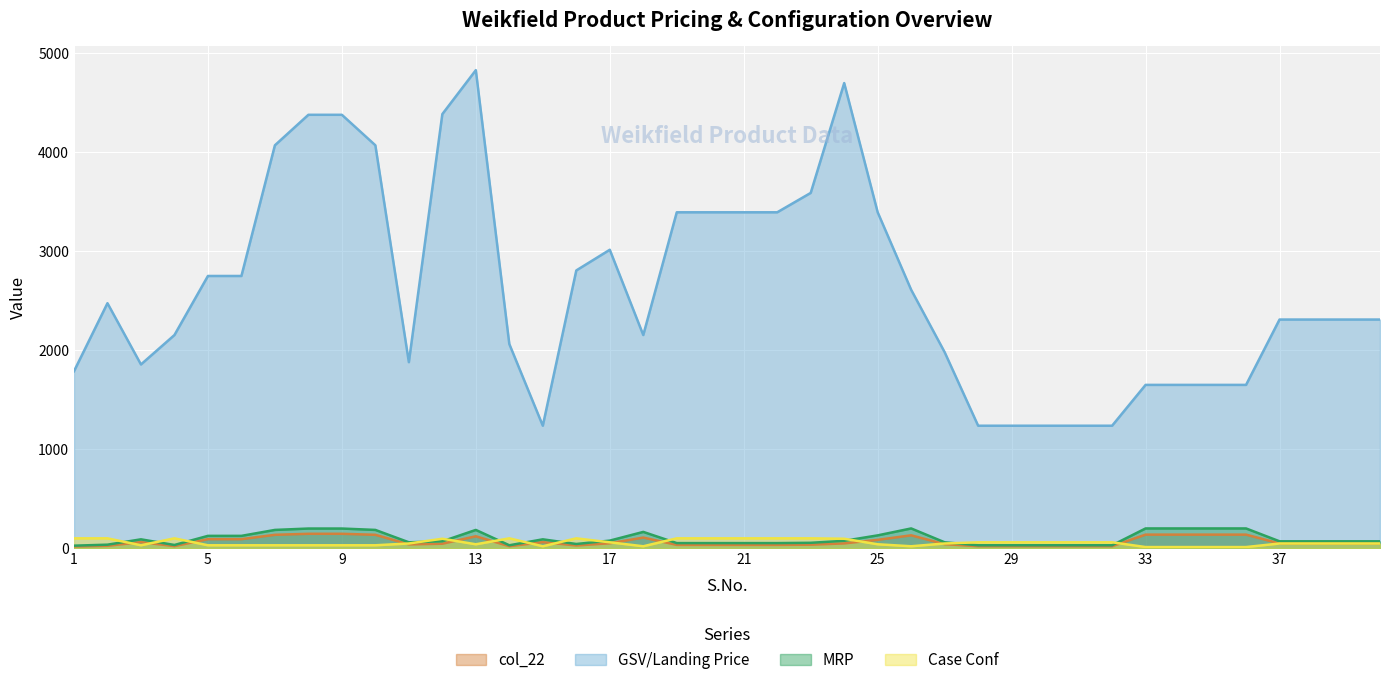

At which category is the sum across all series the highest?

13